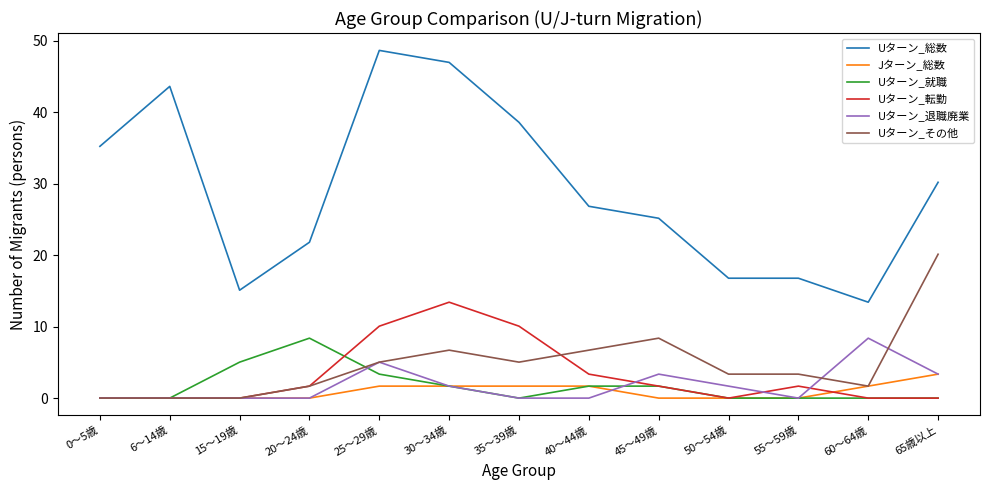

What is the difference between the second highest and minimum values in the Uターン_その他 series?

8.4